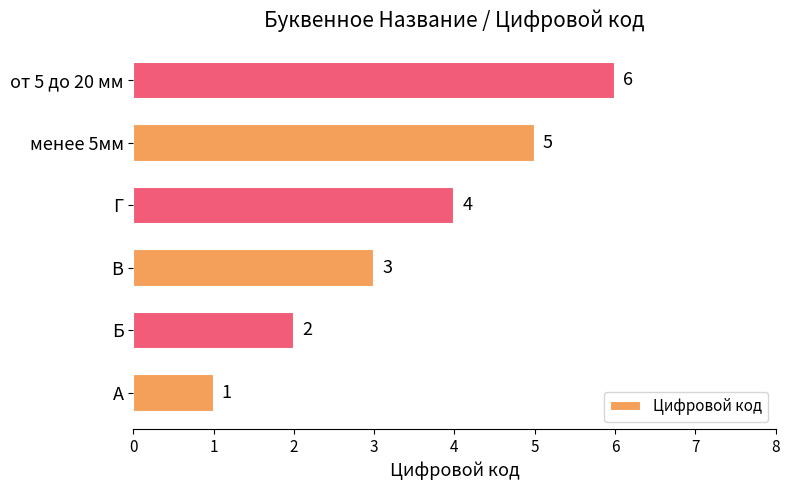

At which label is the value closest to 3?

В